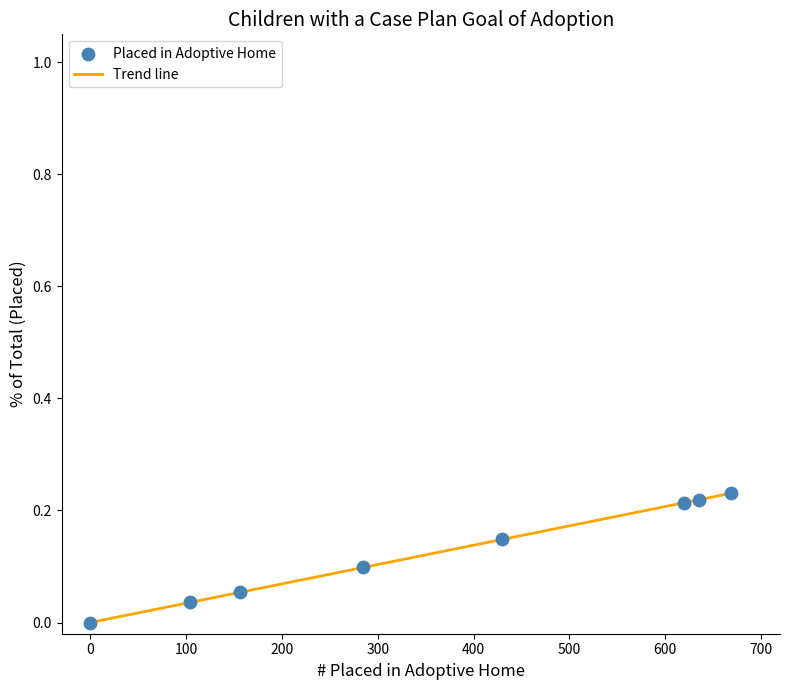

True or false: there are more than 2 points higher than both neighbors.

False